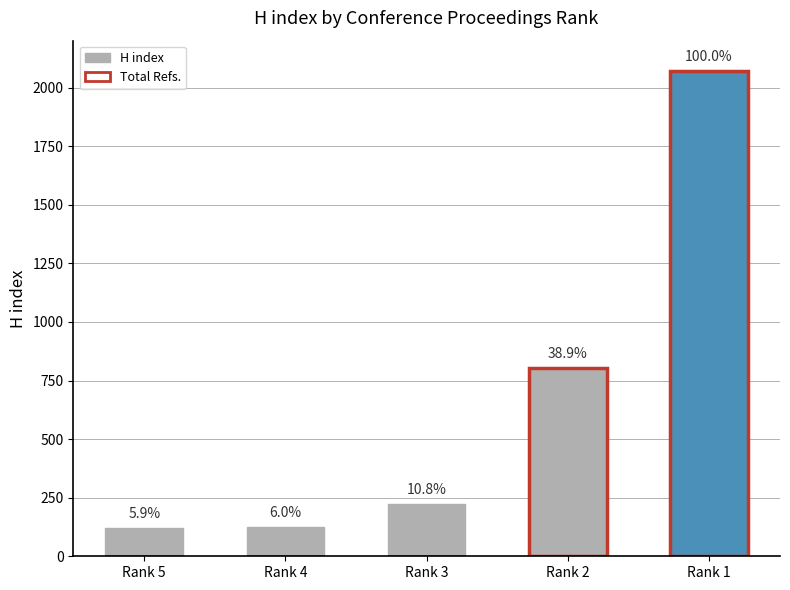

How many bars are there in total?

5